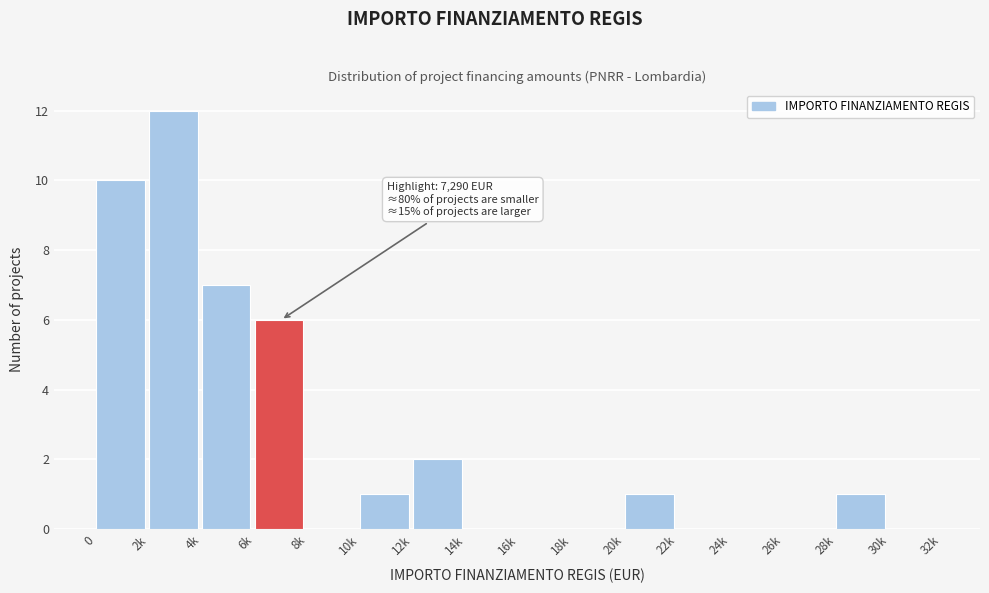

Reading left to right, extract all data points from this chart.

0=10	2k=12	4k=7	6k=6	8k=0	10k=1	12k=2	14k=0	16k=0	18k=0	20k=1	22k=0	24k=0	26k=0	28k=1	30k=0